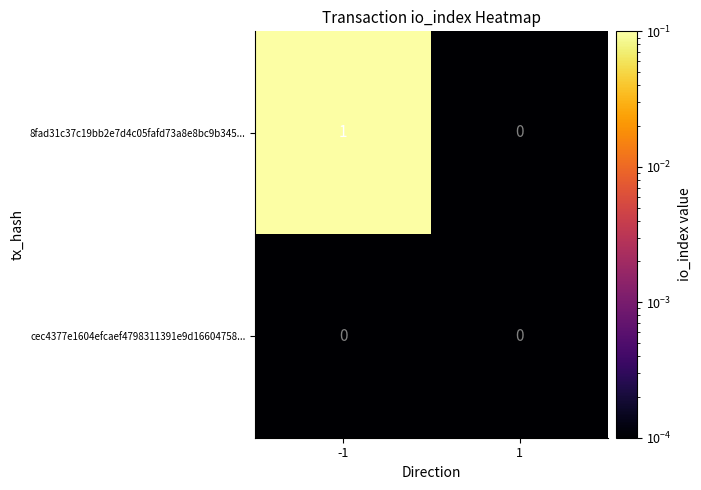

Reading left to right, extract all data points from this chart.

8fad31c37c19bb2e7d4c05fafd73a8e8bc9b345...: 1	0
cec4377e1604efcaef4798311391e9d16604758...: 0	0